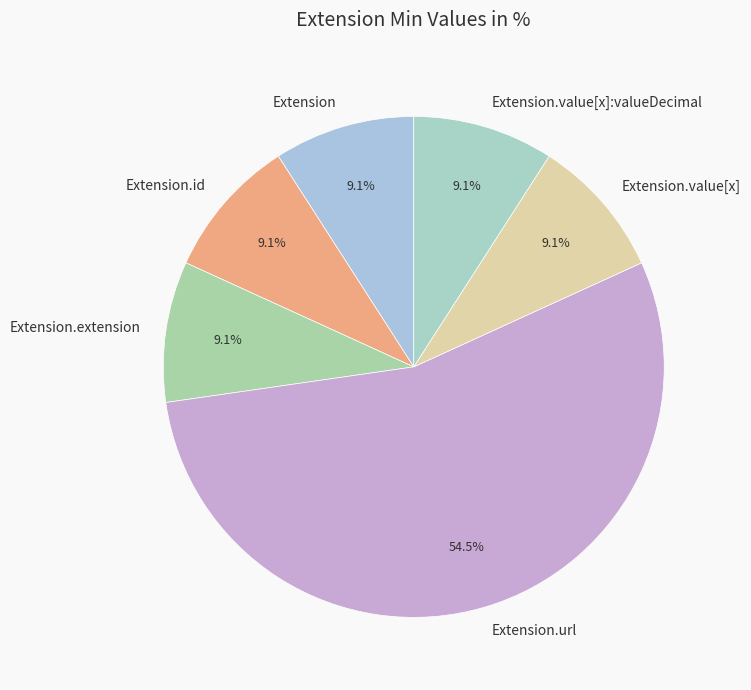

Is there any slice that represents more than half of the pie?

Yes